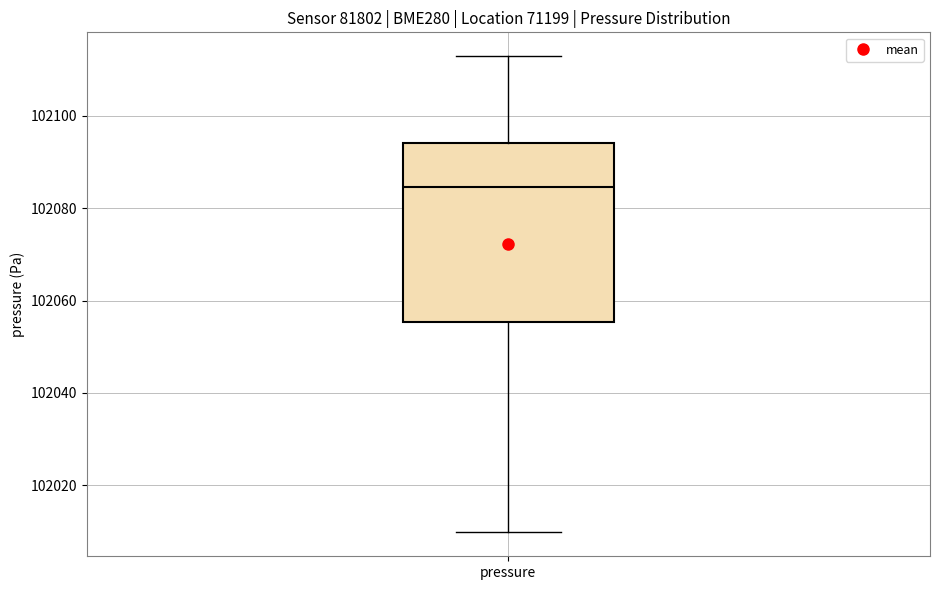

Where does the median line of the box for pressure sit on the y-axis? The values are not printed on the chart, so give them approximately, as read against the axis.

102084